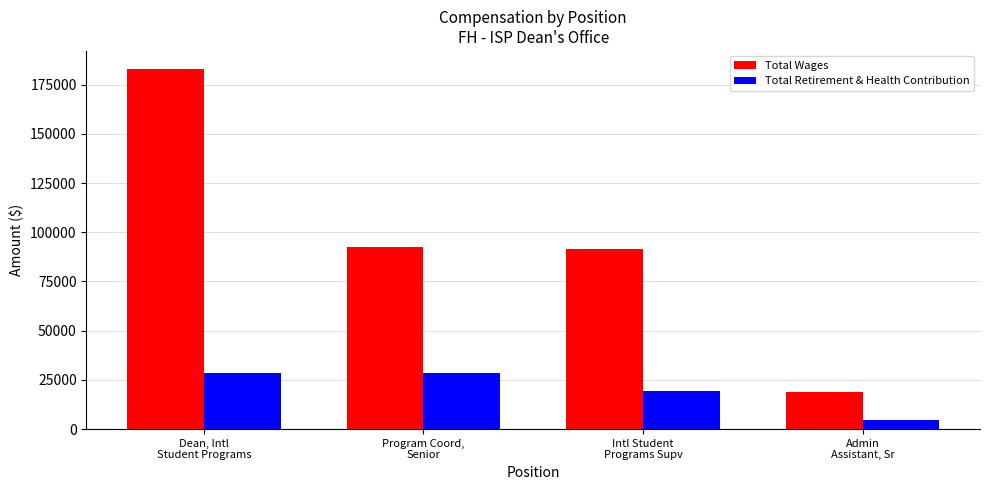

What is the approximate value of Total Retirement & Health Contribution at Dean, Intl
Student Programs, to the nearest 50?

28600